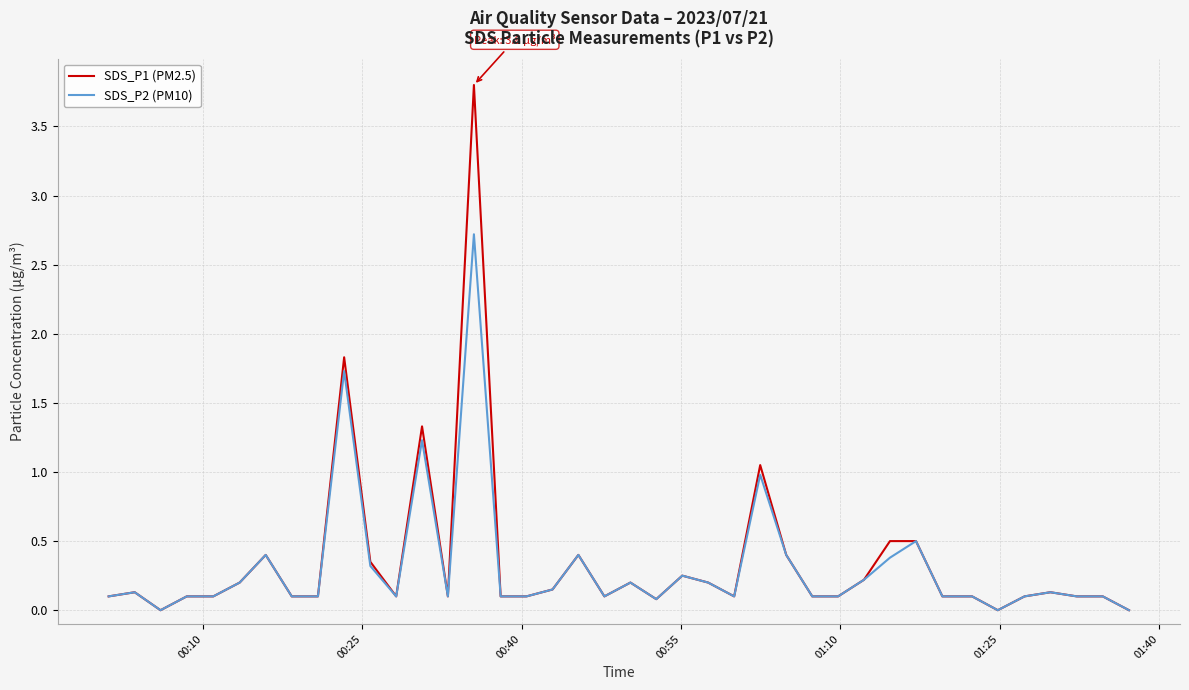

What is the greatest value displayed?

3.8